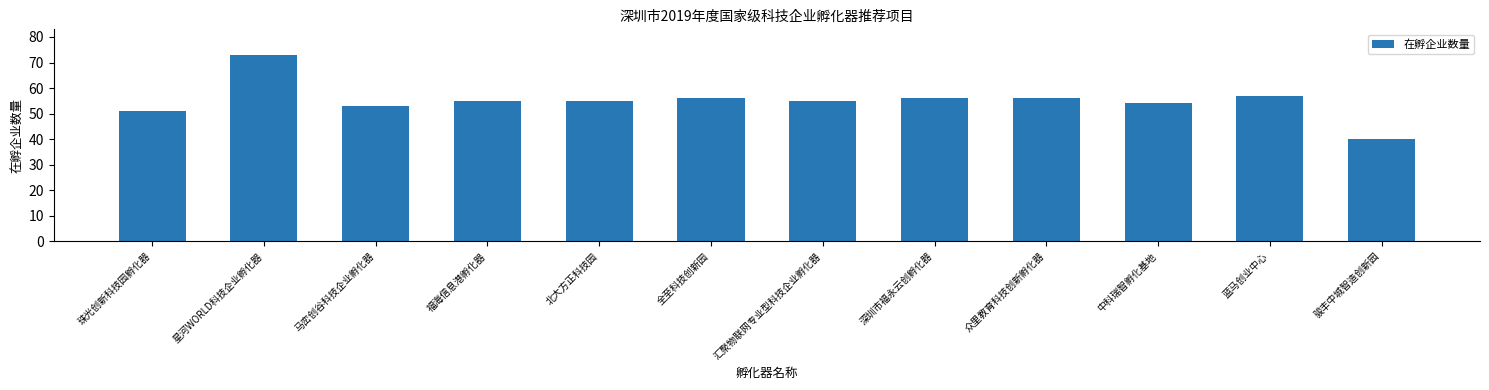

Reading left to right, list all the values displayed in this chart.

珠光创新科技园孵化器=51	星河WORLD科技企业孵化器=73	马峦创谷科技企业孵化器=53	福海信息港孵化器=55	北大方正科技园=55	全至科技创新园=56	汇聚物联网专业型科技企业孵化器=55	深圳市福永云创孵化器=56	众里教育科技创新孵化器=56	中科瑞智孵化基地=54	蓝马创业中心=57	骏丰中城智造创新园=40